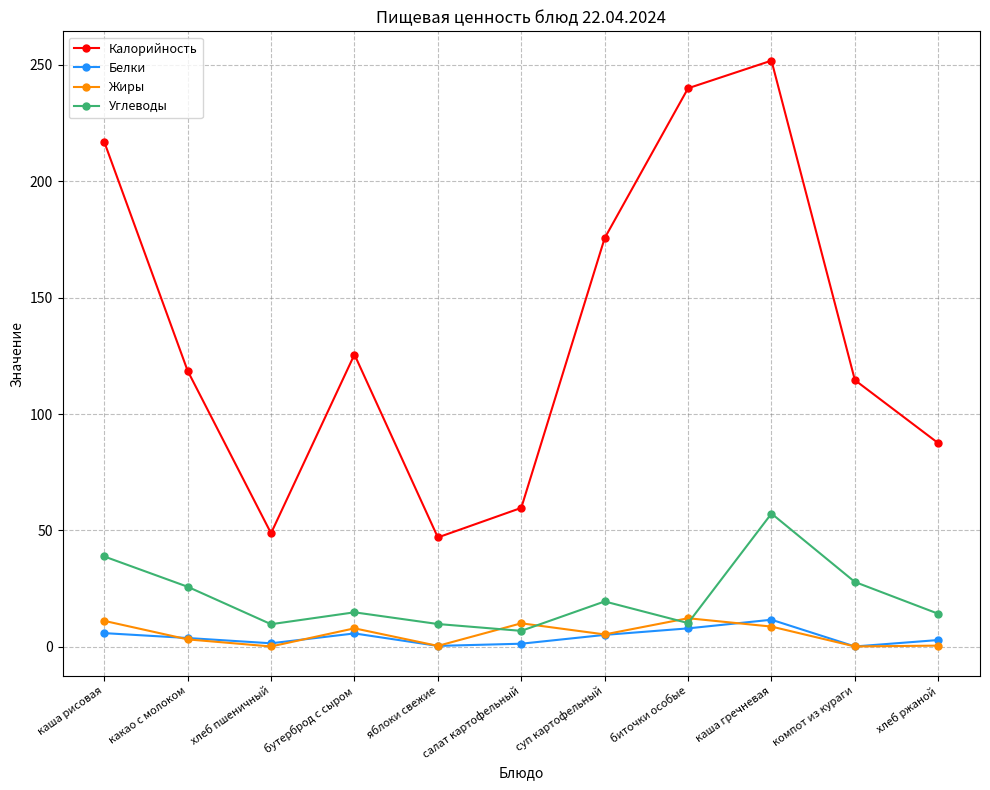

Between суп картофельный and биточки особые, which series saw the biggest shift?

Калорийность